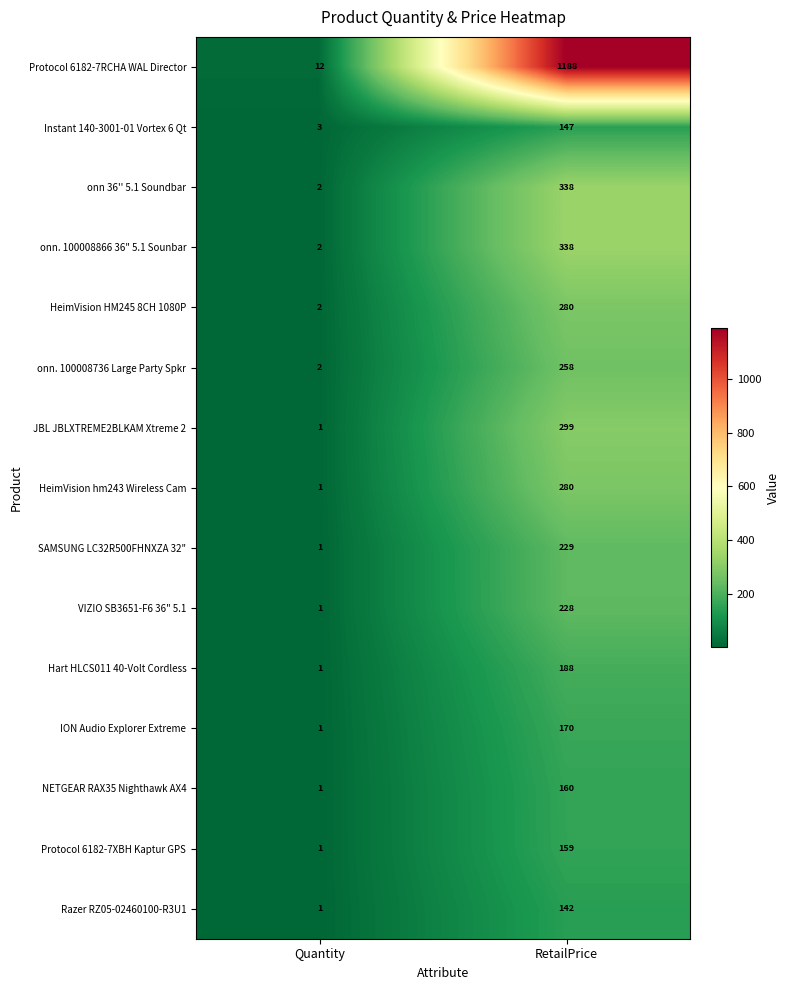

Reading left to right, what are all the values shown in this chart?

Protocol 6182-7RCHA WAL Director: 12	1188
Instant 140-3001-01 Vortex 6 Qt: 3	147
onn 36'' 5.1 Soundbar: 2	338
onn. 100008866 36" 5.1 Sounbar: 2	338
HeimVision HM245 8CH 1080P: 2	280
onn. 100008736 Large Party Spkr: 2	258
JBL JBLXTREME2BLKAM Xtreme 2: 1	299
HeimVision hm243 Wireless Cam: 1	280
SAMSUNG LC32R500FHNXZA 32": 1	229
VIZIO SB3651-F6 36" 5.1: 1	228
Hart HLCS011 40-Volt Cordless: 1	188
ION Audio Explorer Extreme: 1	170
NETGEAR RAX35 Nighthawk AX4: 1	160
Protocol 6182-7XBH Kaptur GPS: 1	159
Razer RZ05-02460100-R3U1: 1	142